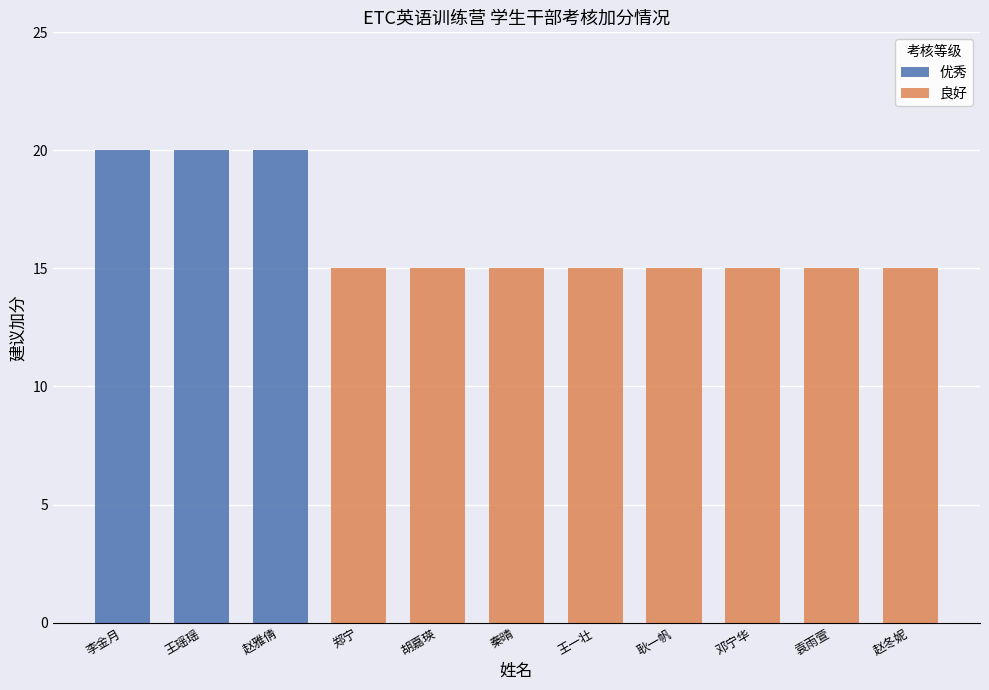

Reading left to right, transcribe all the data shown in this chart.

优秀: 李金月=20	王瑶瑶=20	赵雅倩=20	郑宁=0	胡嘉瑛=0	秦晴=0	王一壮=0	耿一帆=0	邓宁华=0	袁雨萱=0	赵冬妮=0
良好: 李金月=0	王瑶瑶=0	赵雅倩=0	郑宁=15	胡嘉瑛=15	秦晴=15	王一壮=15	耿一帆=15	邓宁华=15	袁雨萱=15	赵冬妮=15